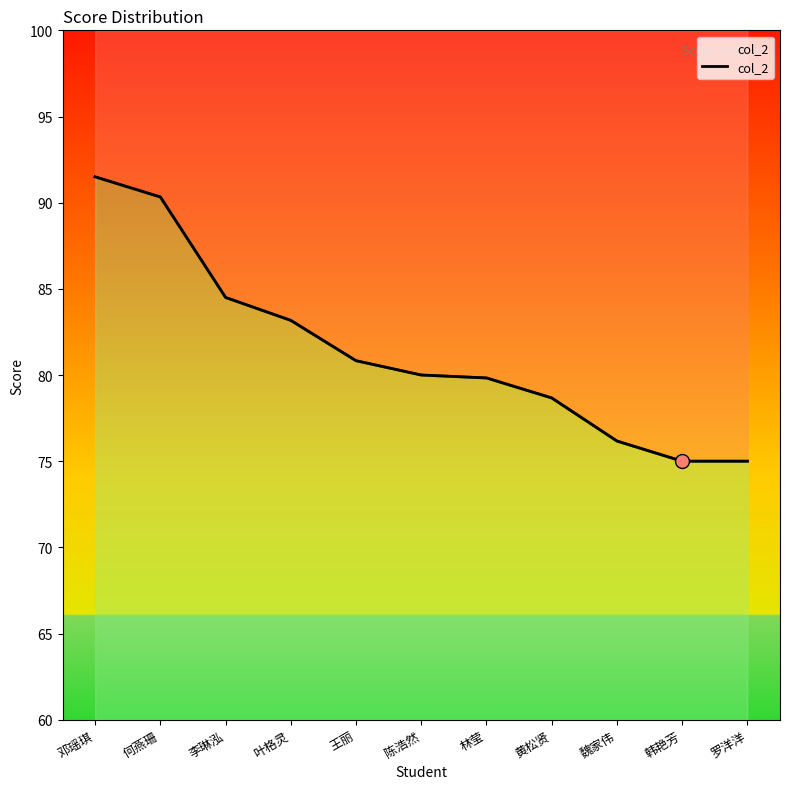

What is the difference between the maximum and minimum values?

16.5